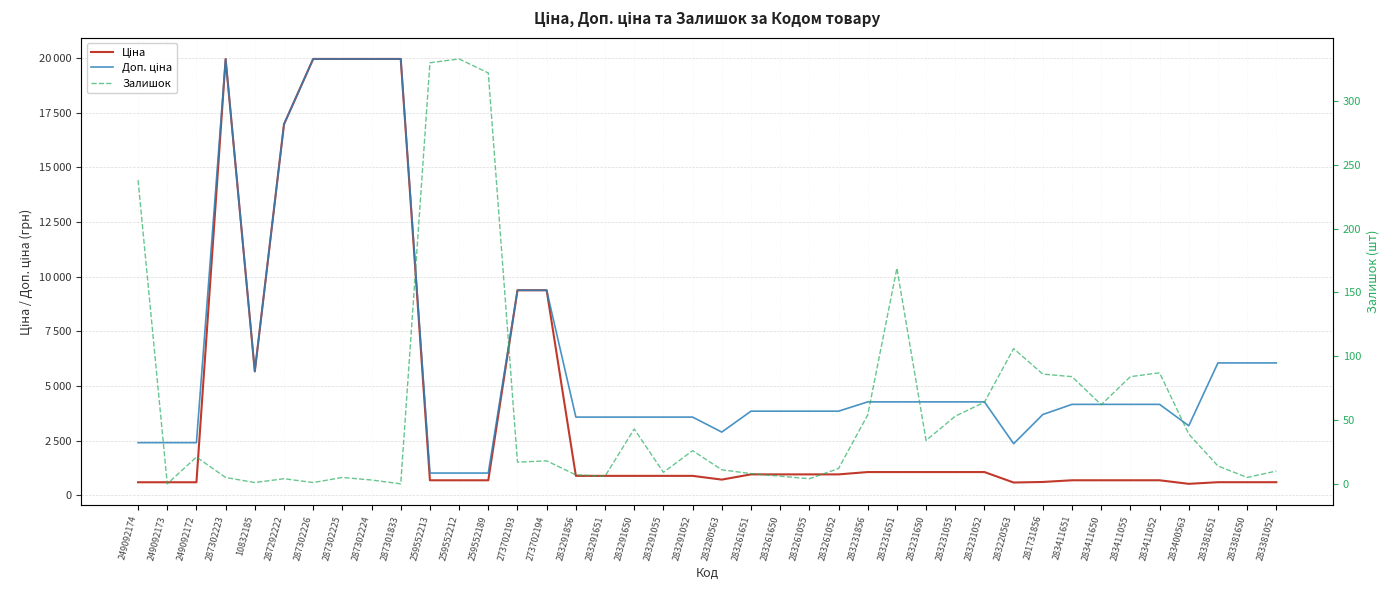

List the series in order of their overall mean, lowest first.

Залишок, Ціна, Доп. ціна